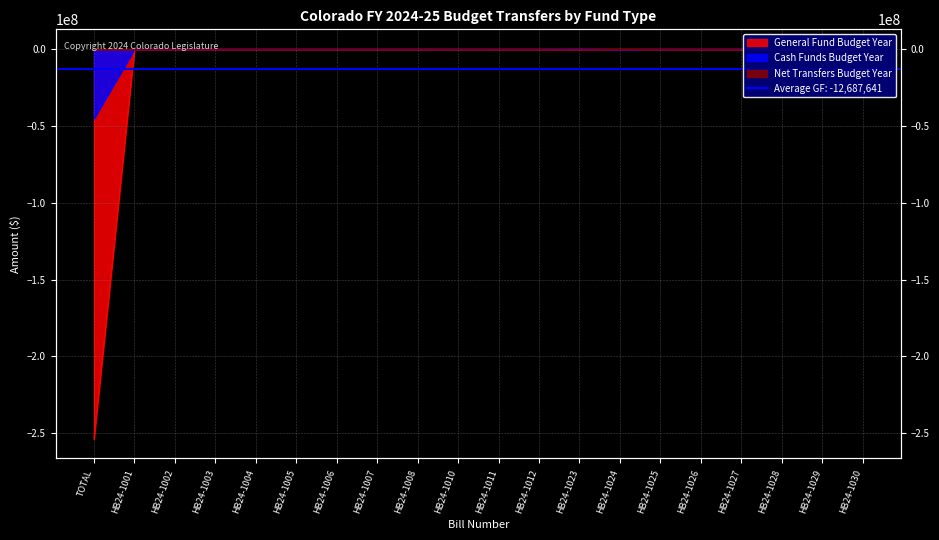

After their last crossing, which series has the higher values: Cash Funds Budget Year or Net Transfers Budget Year?

Net Transfers Budget Year